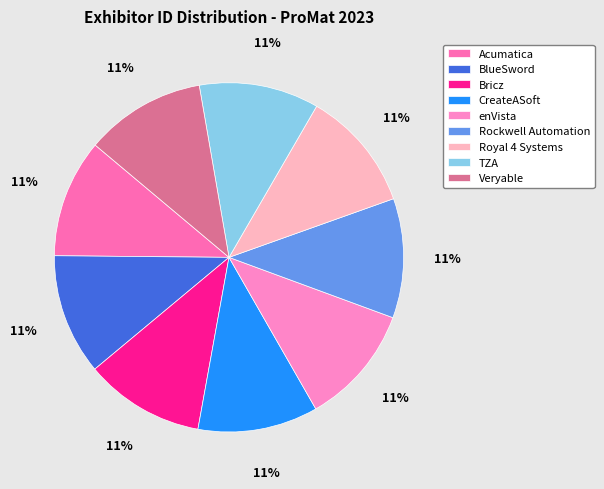

Is Veryable the majority of the pie?

No